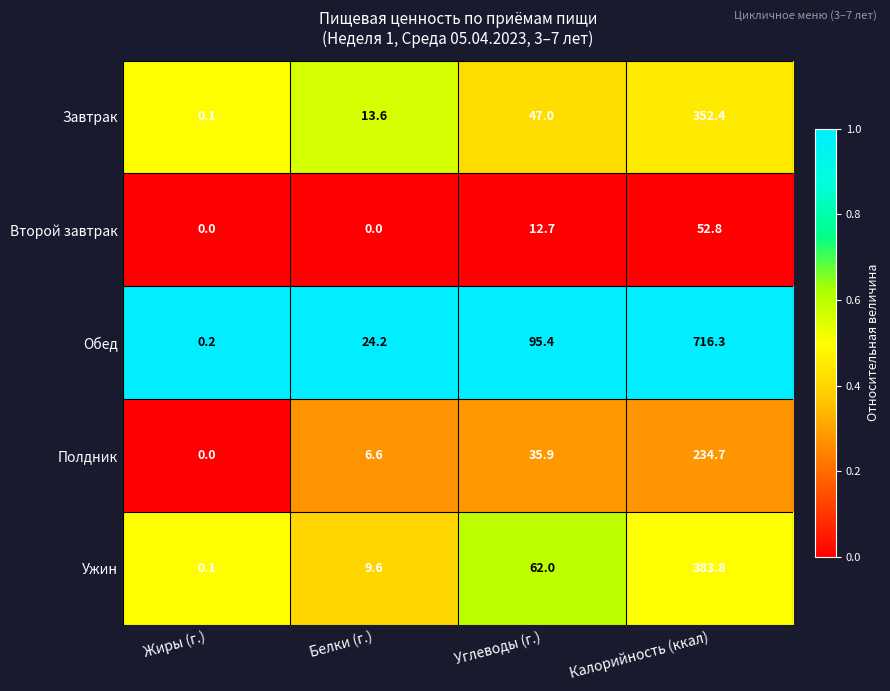

What is the greatest value displayed?

716.3